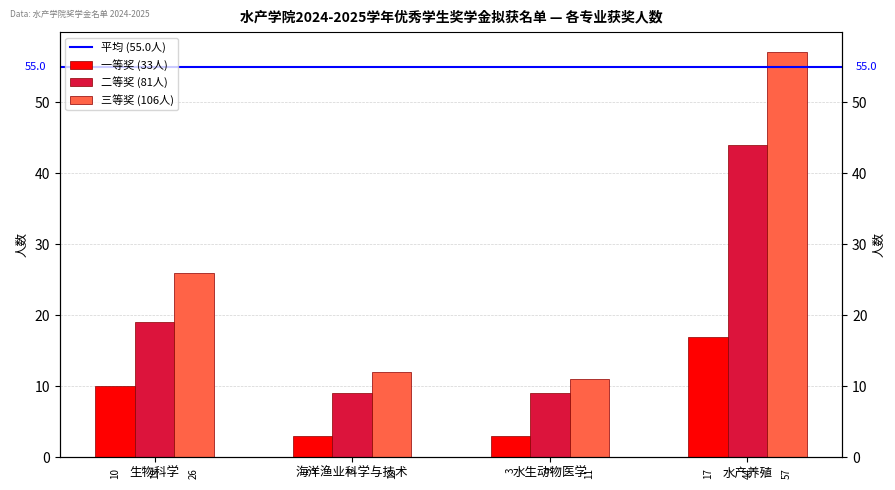

True or false: 二等奖 has a value of 14 at 水生动物医学.

False